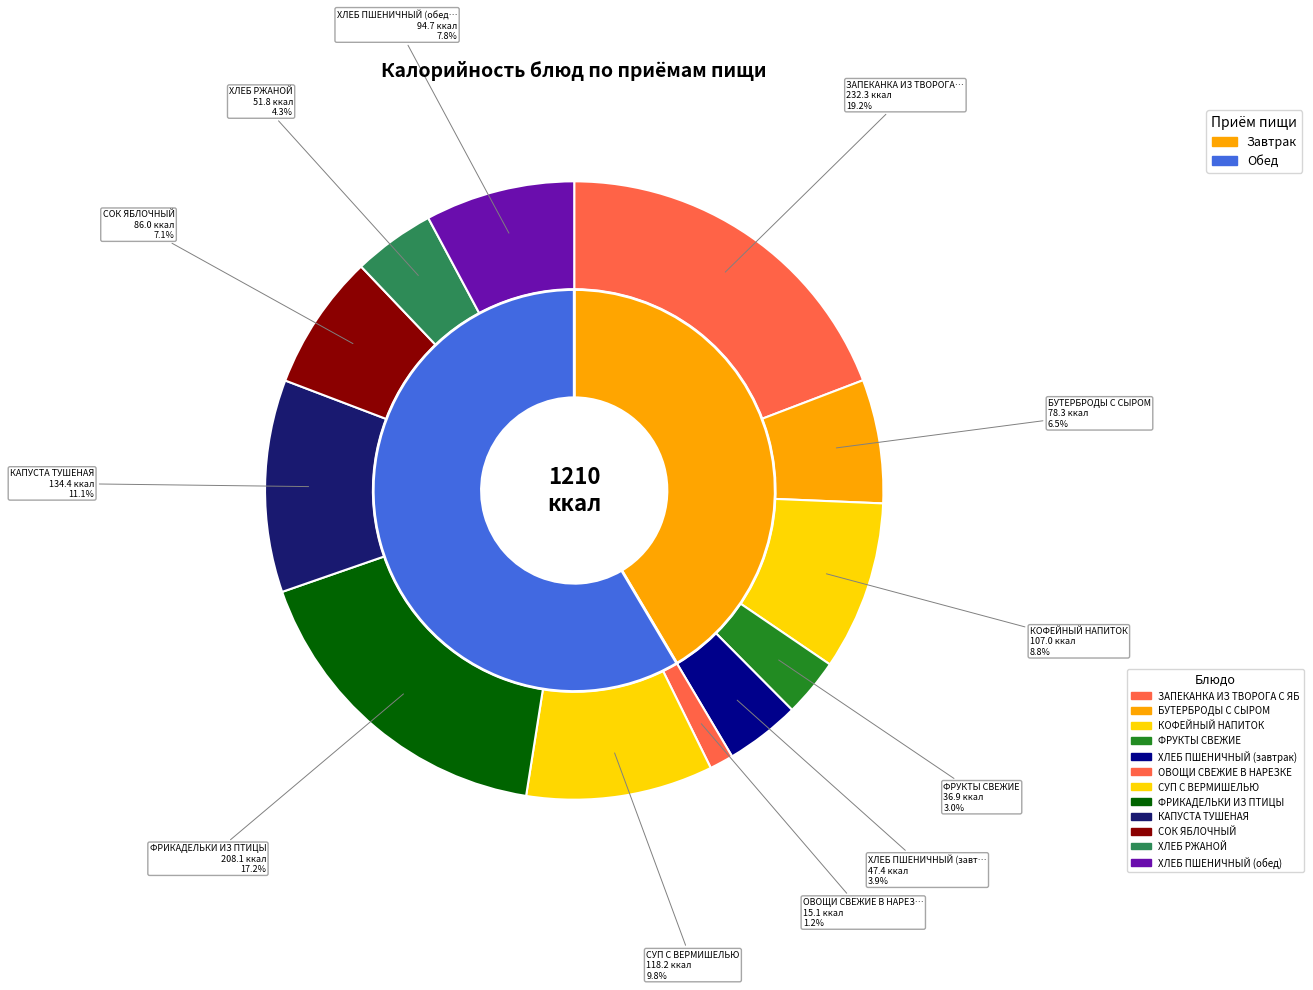

True or false: СУП С ВЕРМИШЕЛЬЮ accounts for 1% of the total.

False